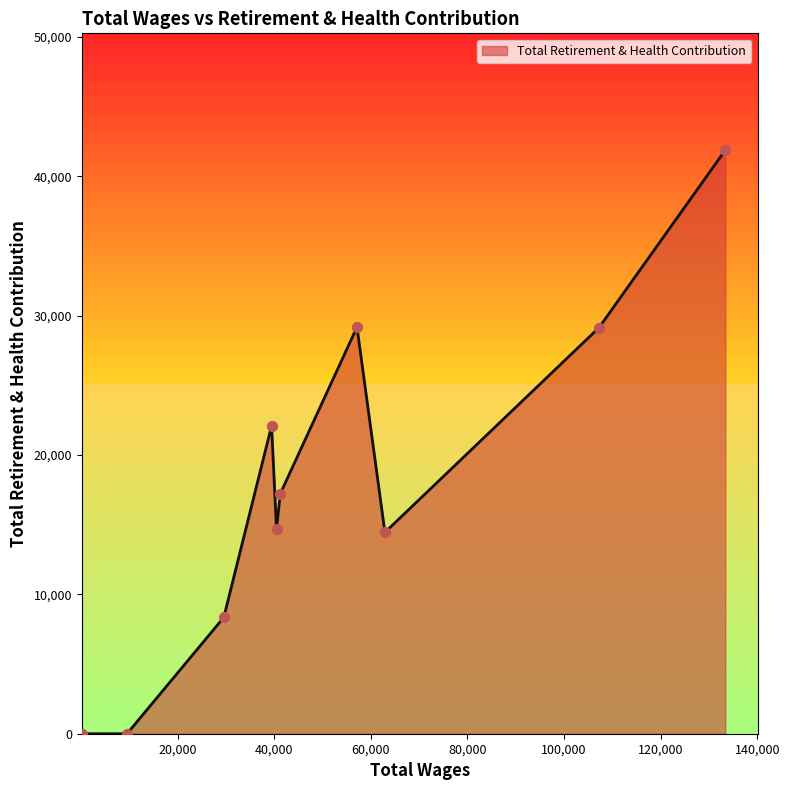

What is the greatest value displayed?

41884